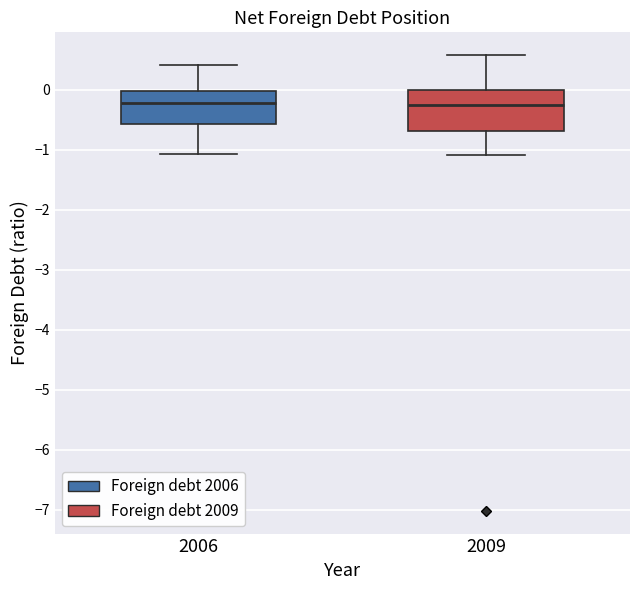

Comparing the boxes themselves (not the whiskers), which one is the tallest?

2009